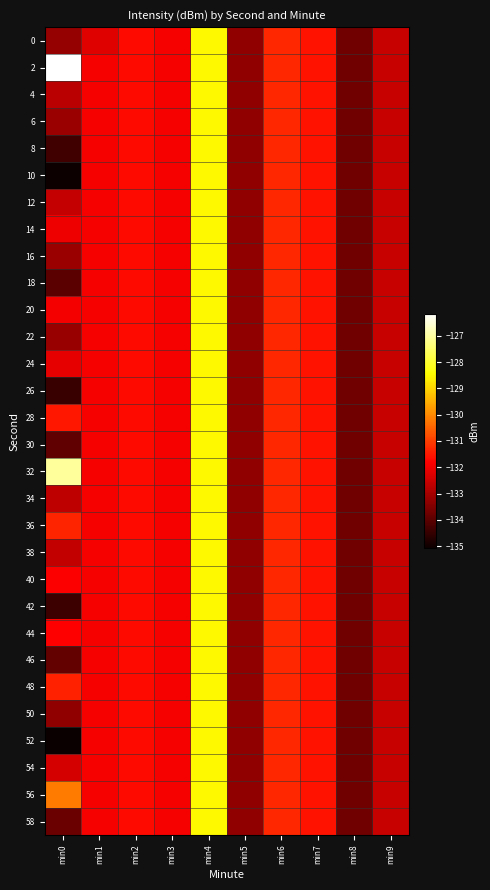

Reading right to left, what are all the values shown in this chart?

0: min9=-132.6	min8=-133.7	min7=-131.6	min6=-131.3	min5=-133.3	min4=-128.5	min3=-131.9	min2=-131.7	min1=-132.2	min0=-133.2
2: min9=-132.6	min8=-133.7	min7=-131.6	min6=-131.3	min5=-133.3	min4=-128.5	min3=-131.9	min2=-131.7	min1=-131.9	min0=-126.2
4: min9=-132.6	min8=-133.7	min7=-131.6	min6=-131.3	min5=-133.3	min4=-128.5	min3=-131.9	min2=-131.7	min1=-131.9	min0=-132.8
6: min9=-132.6	min8=-133.7	min7=-131.6	min6=-131.3	min5=-133.3	min4=-128.5	min3=-131.9	min2=-131.7	min1=-131.9	min0=-133.2
8: min9=-132.6	min8=-133.7	min7=-131.6	min6=-131.3	min5=-133.3	min4=-128.5	min3=-131.9	min2=-131.7	min1=-131.9	min0=-134.3
10: min9=-132.6	min8=-133.7	min7=-131.6	min6=-131.3	min5=-133.3	min4=-128.5	min3=-131.9	min2=-131.7	min1=-131.9	min0=-135.0
12: min9=-132.6	min8=-133.7	min7=-131.6	min6=-131.3	min5=-133.3	min4=-128.5	min3=-131.9	min2=-131.7	min1=-131.9	min0=-132.6
14: min9=-132.6	min8=-133.7	min7=-131.6	min6=-131.3	min5=-133.3	min4=-128.5	min3=-131.9	min2=-131.7	min1=-131.9	min0=-132.1
16: min9=-132.6	min8=-133.7	min7=-131.6	min6=-131.3	min5=-133.3	min4=-128.5	min3=-131.9	min2=-131.7	min1=-131.9	min0=-133.2
18: min9=-132.6	min8=-133.7	min7=-131.6	min6=-131.3	min5=-133.3	min4=-128.5	min3=-131.9	min2=-131.7	min1=-131.9	min0=-134.0
20: min9=-132.6	min8=-133.7	min7=-131.6	min6=-131.3	min5=-133.3	min4=-128.5	min3=-131.9	min2=-131.7	min1=-131.9	min0=-132.0
22: min9=-132.6	min8=-133.7	min7=-131.6	min6=-131.3	min5=-133.3	min4=-128.5	min3=-131.9	min2=-131.7	min1=-131.9	min0=-133.2
24: min9=-132.6	min8=-133.7	min7=-131.6	min6=-131.3	min5=-133.3	min4=-128.5	min3=-131.9	min2=-131.7	min1=-131.9	min0=-132.2
26: min9=-132.6	min8=-133.7	min7=-131.6	min6=-131.3	min5=-133.3	min4=-128.5	min3=-131.9	min2=-131.7	min1=-131.9	min0=-134.4
28: min9=-132.6	min8=-133.7	min7=-131.6	min6=-131.3	min5=-133.3	min4=-128.5	min3=-131.9	min2=-131.7	min1=-131.9	min0=-131.5
30: min9=-132.6	min8=-133.7	min7=-131.6	min6=-131.3	min5=-133.3	min4=-128.5	min3=-131.9	min2=-131.7	min1=-131.9	min0=-133.9
32: min9=-132.6	min8=-133.7	min7=-131.6	min6=-131.3	min5=-133.3	min4=-128.5	min3=-131.9	min2=-131.7	min1=-131.9	min0=-127.0
34: min9=-132.6	min8=-133.7	min7=-131.6	min6=-131.3	min5=-133.3	min4=-128.5	min3=-131.9	min2=-131.7	min1=-131.9	min0=-132.7
36: min9=-132.6	min8=-133.7	min7=-131.6	min6=-131.3	min5=-133.3	min4=-128.5	min3=-131.9	min2=-131.7	min1=-131.9	min0=-131.3
38: min9=-132.6	min8=-133.7	min7=-131.6	min6=-131.3	min5=-133.3	min4=-128.5	min3=-131.9	min2=-131.7	min1=-131.9	min0=-132.6
40: min9=-132.6	min8=-133.7	min7=-131.6	min6=-131.3	min5=-133.3	min4=-128.5	min3=-131.9	min2=-131.7	min1=-131.9	min0=-131.8
42: min9=-132.6	min8=-133.7	min7=-131.6	min6=-131.3	min5=-133.3	min4=-128.5	min3=-131.9	min2=-131.7	min1=-131.9	min0=-134.4
44: min9=-132.6	min8=-133.7	min7=-131.6	min6=-131.3	min5=-133.3	min4=-128.5	min3=-131.9	min2=-131.7	min1=-131.9	min0=-131.8
46: min9=-132.6	min8=-133.7	min7=-131.6	min6=-131.3	min5=-133.3	min4=-128.5	min3=-131.9	min2=-131.7	min1=-131.9	min0=-133.9
48: min9=-132.6	min8=-133.7	min7=-131.6	min6=-131.3	min5=-133.3	min4=-128.5	min3=-131.9	min2=-131.7	min1=-131.9	min0=-131.4
50: min9=-132.6	min8=-133.7	min7=-131.6	min6=-131.3	min5=-133.3	min4=-128.5	min3=-131.9	min2=-131.7	min1=-131.9	min0=-133.3
52: min9=-132.6	min8=-133.7	min7=-131.6	min6=-131.3	min5=-133.3	min4=-128.5	min3=-131.9	min2=-131.7	min1=-131.9	min0=-135.1
54: min9=-132.6	min8=-133.7	min7=-131.6	min6=-131.3	min5=-133.3	min4=-128.5	min3=-131.9	min2=-131.7	min1=-131.9	min0=-132.4
56: min9=-132.6	min8=-133.7	min7=-131.6	min6=-131.3	min5=-133.3	min4=-128.5	min3=-131.9	min2=-131.7	min1=-131.9	min0=-130.2
58: min9=-132.6	min8=-133.7	min7=-131.6	min6=-131.3	min5=-133.3	min4=-128.5	min3=-131.9	min2=-131.7	min1=-131.9	min0=-133.8